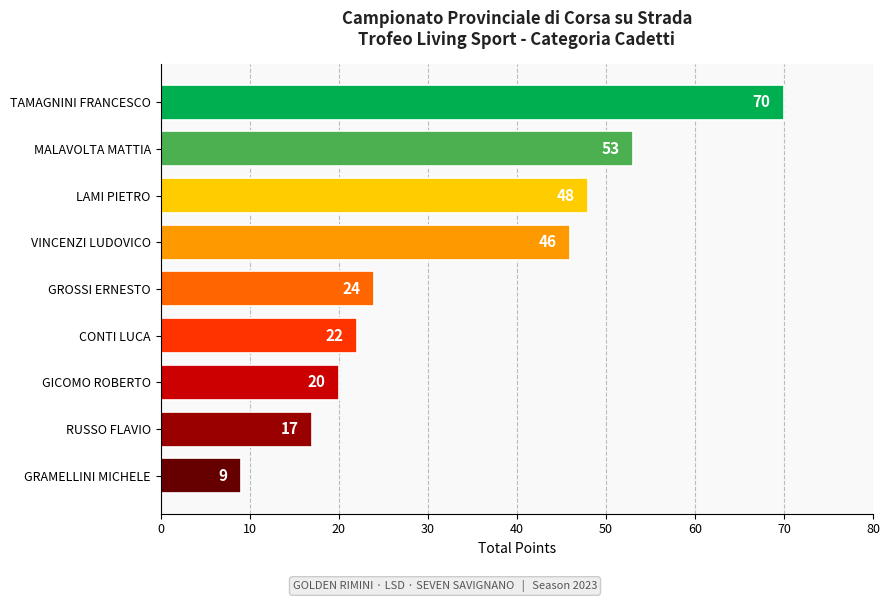

Between RUSSO FLAVIO and TAMAGNINI FRANCESCO, which is larger?

TAMAGNINI FRANCESCO